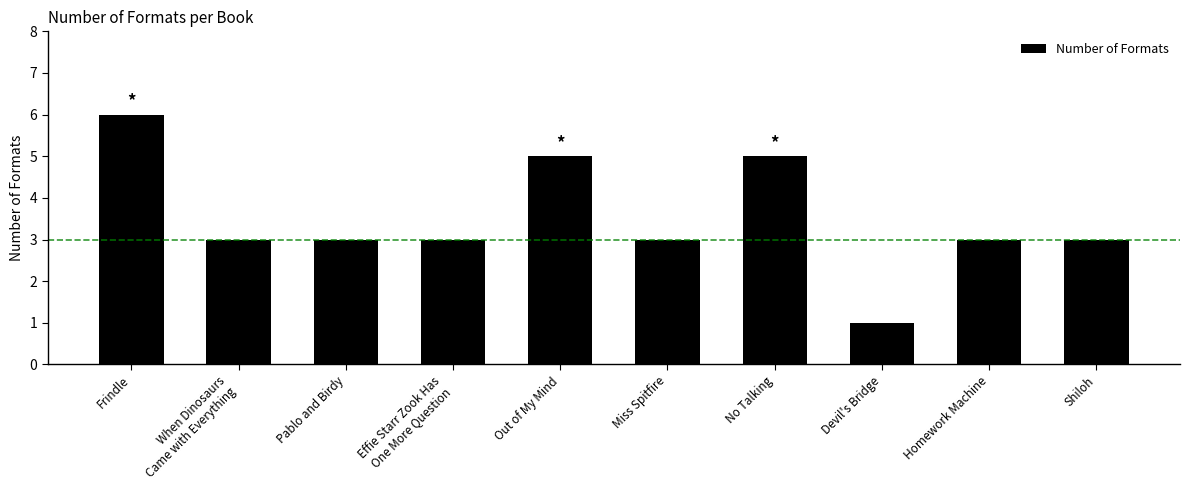

What position from the right is No Talking?

4